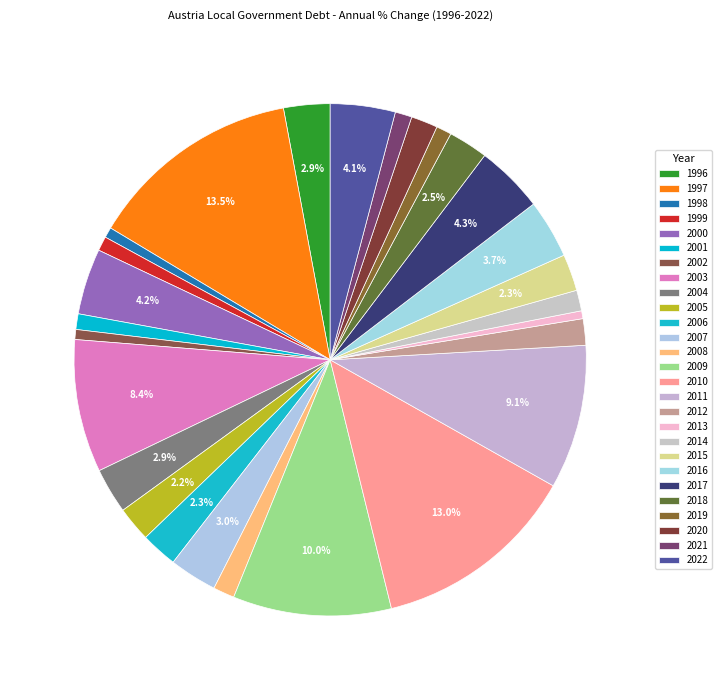

What percentage do 2014 and 2006 together represent?

3.6%